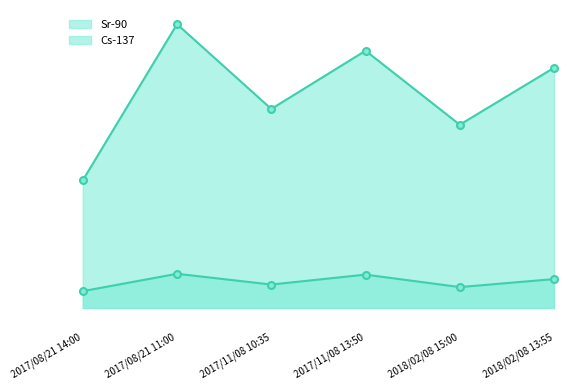

What position from the right is 2017/11/08 13:50?

3